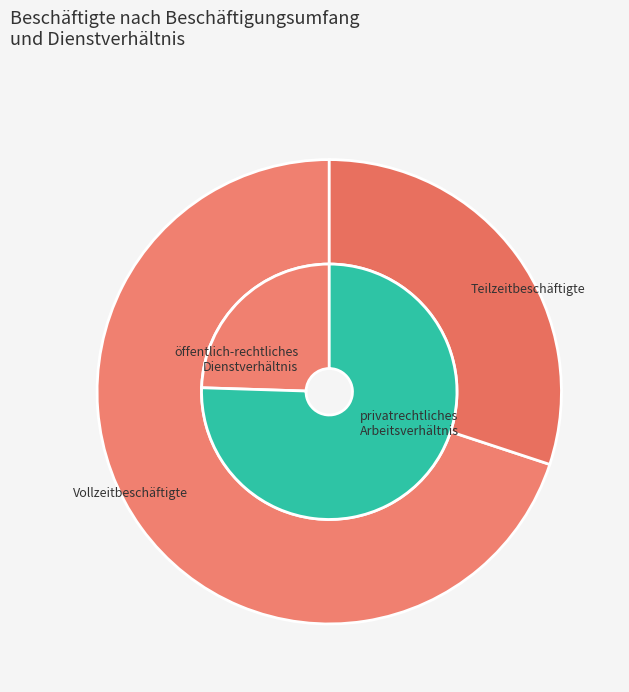

To the nearest percent, what is the average slice percentage?

50%